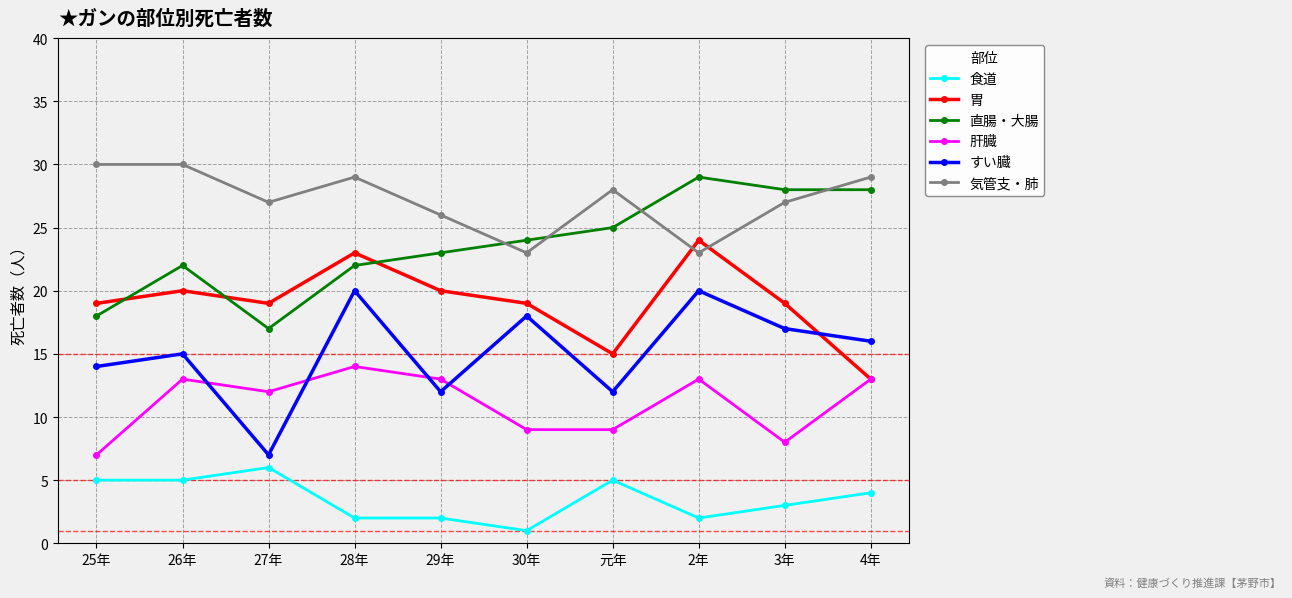

What is the sum of all 直腸・大腸 values?

236